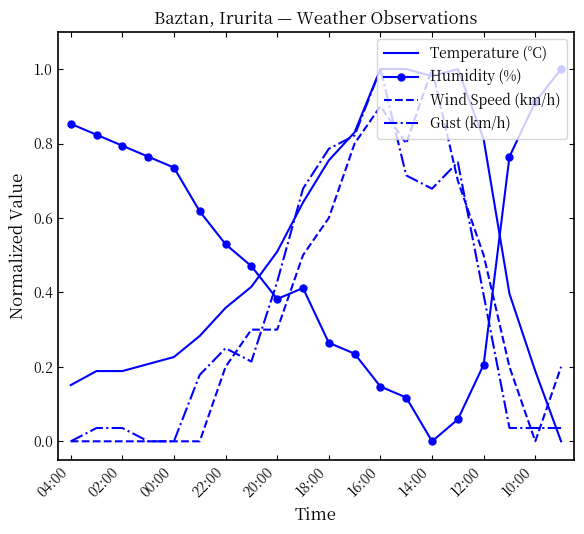

True or false: Temperature (°C) and Humidity (%) cross at least once.

True